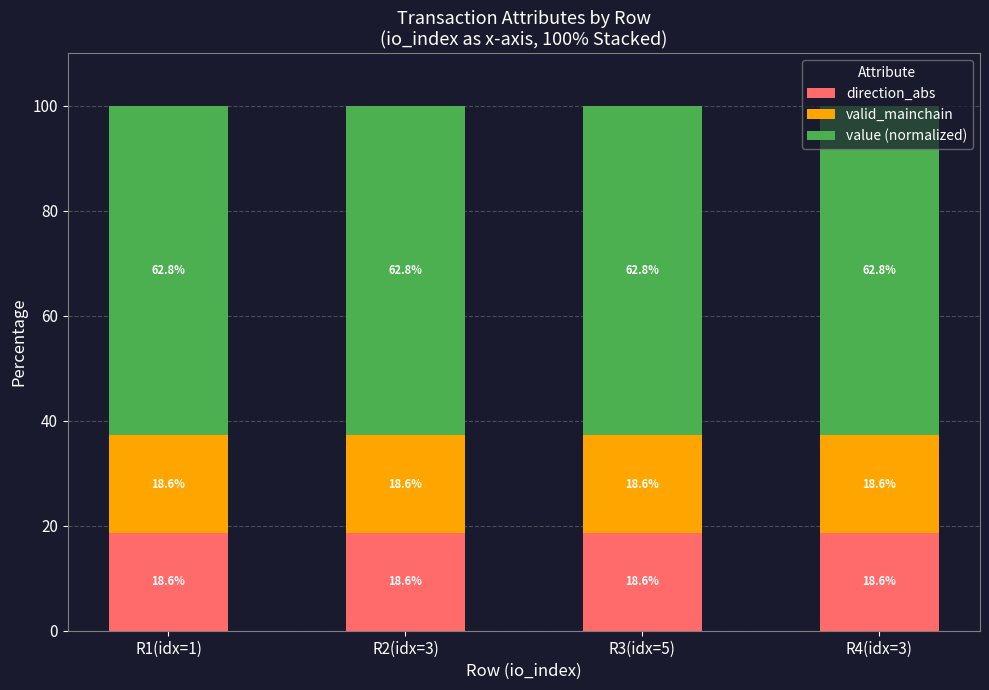

What is the sum of all direction_abs values?

74.5